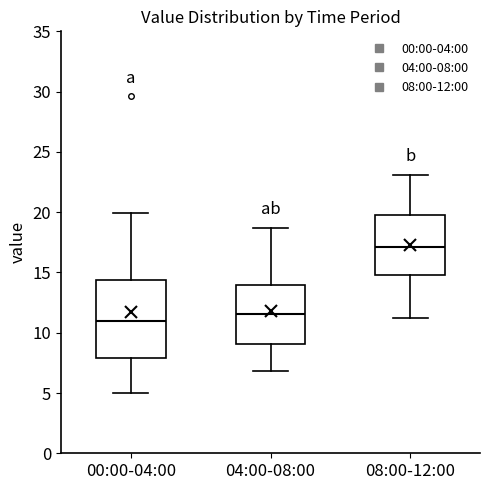

Which box is the tallest, from its lower edge to its upper edge?

00:00-04:00